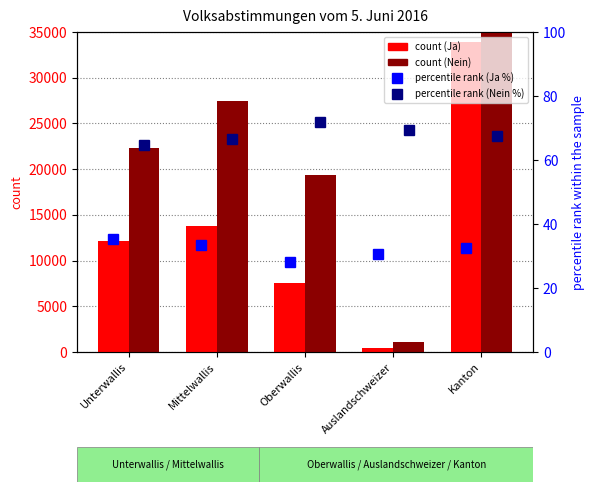

Rank the series at Unterwallis from lowest to highest value.

Ja % (percentile rank), Nein % (percentile rank), Ja count, Nein count